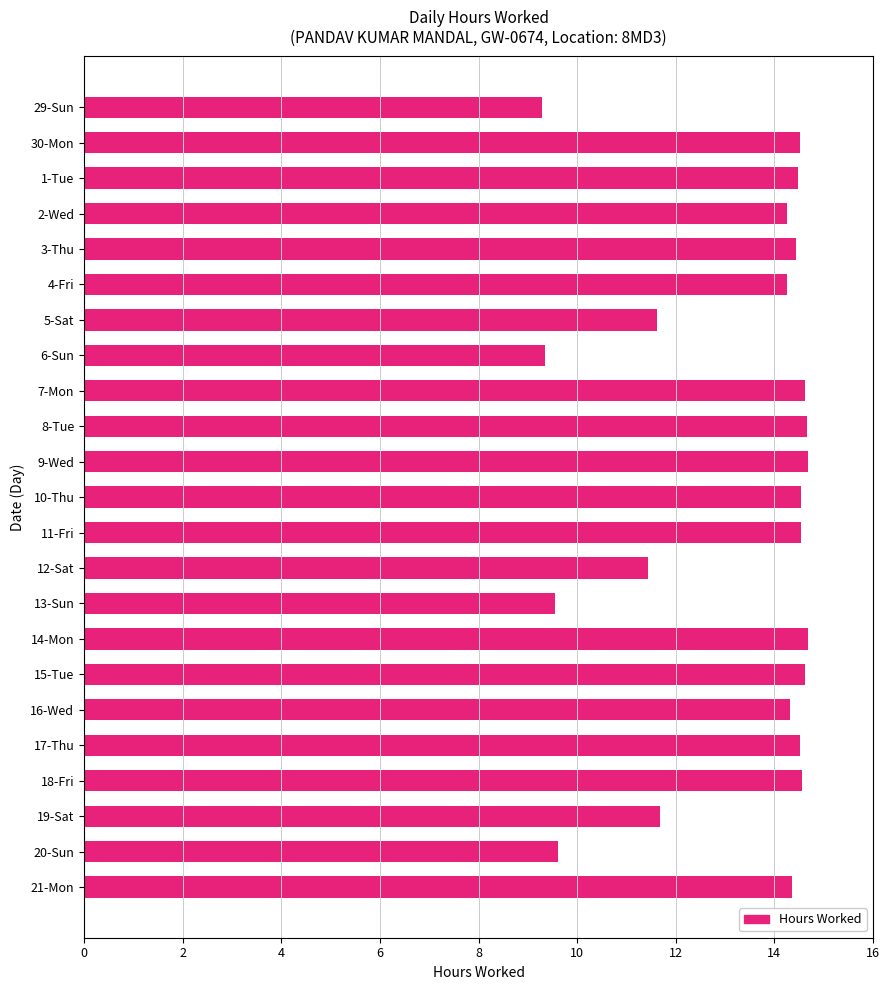

How many bars are there in total?

23